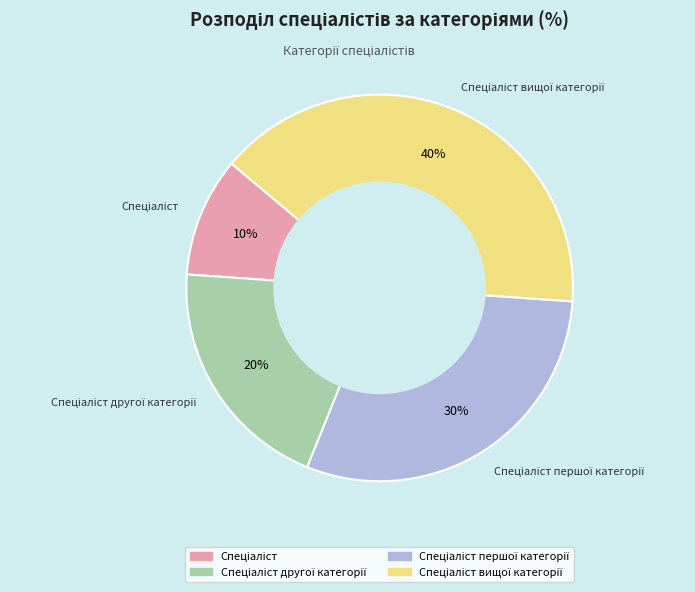

Is there any slice that represents more than half of the pie?

No